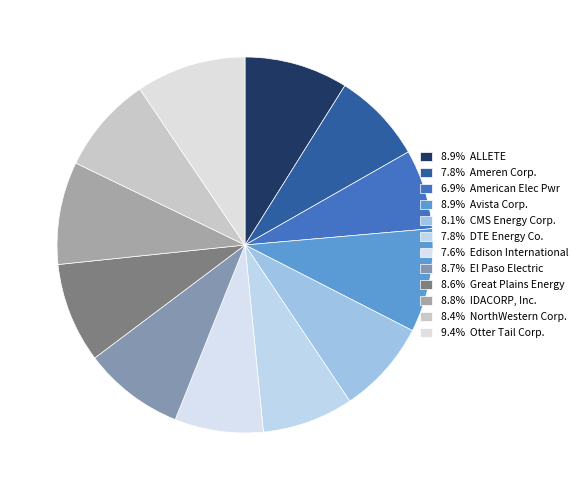

How many slices are in this pie chart?

12